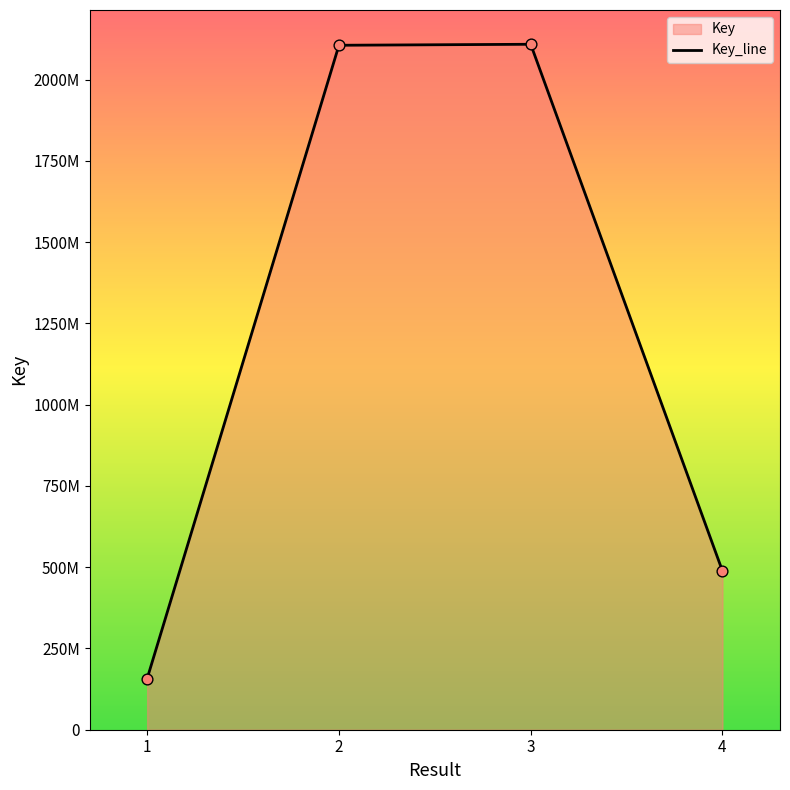

Between 1 and 2, which is larger?

2